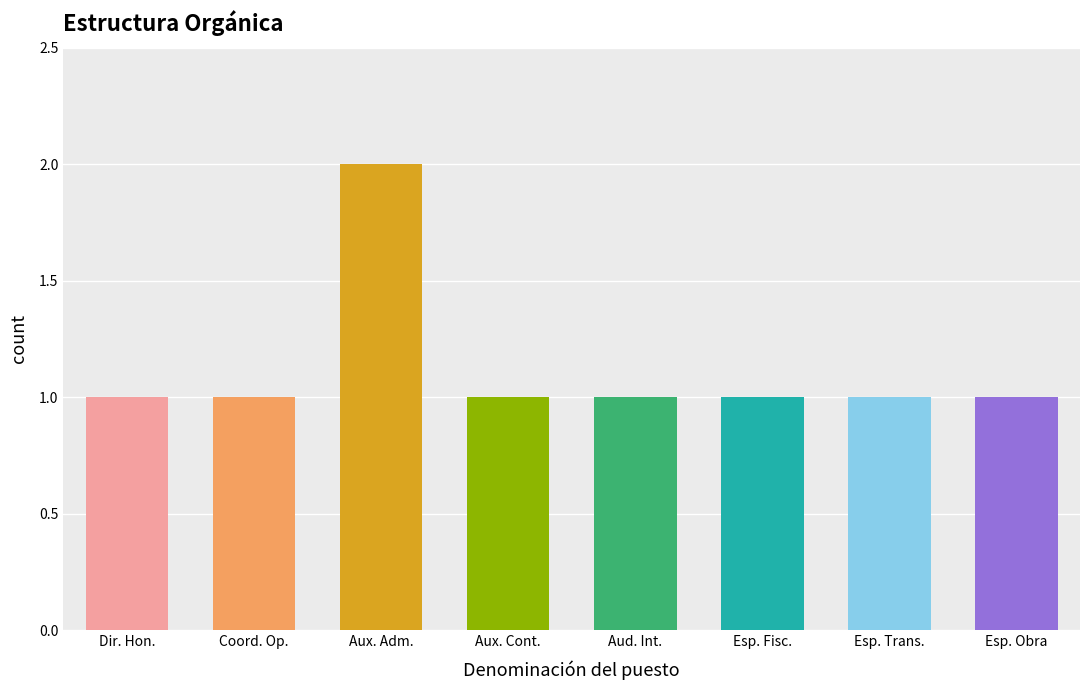

Count the number of categories in the chart.

8